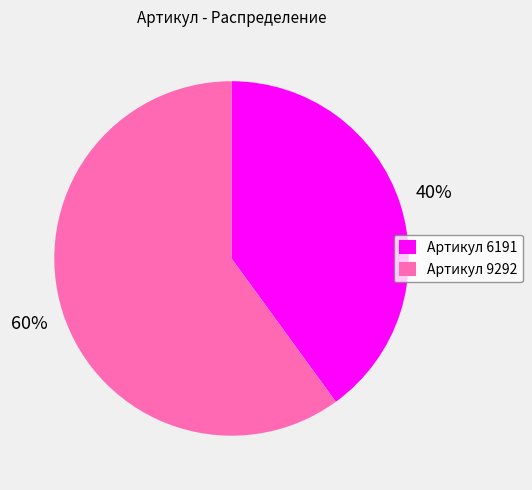

How many segments does this pie chart have?

2